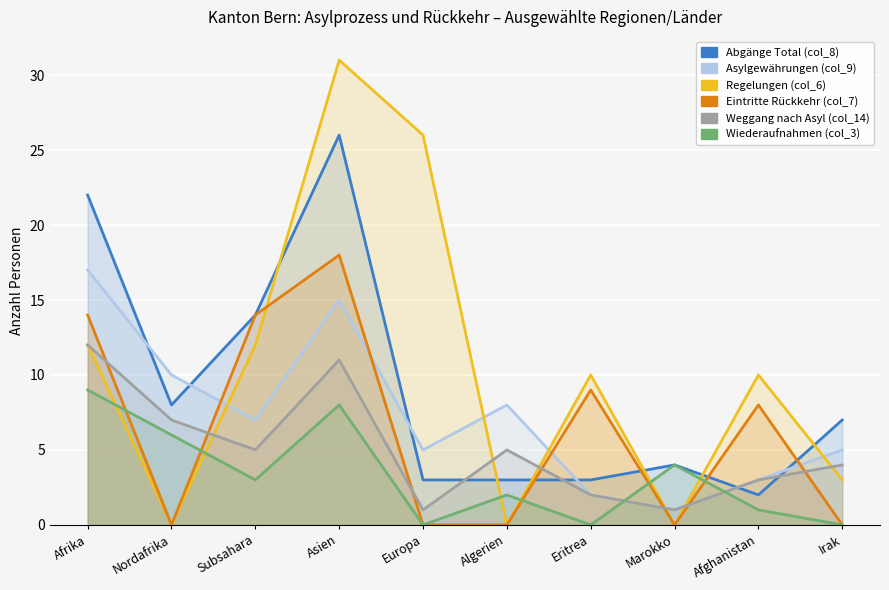

How many interior local peaks does the Weggang nach Asyl (col_14) series have?

2